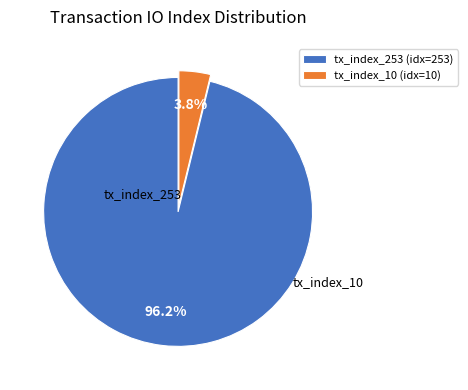

Is tx_index_253 the majority of the pie?

Yes